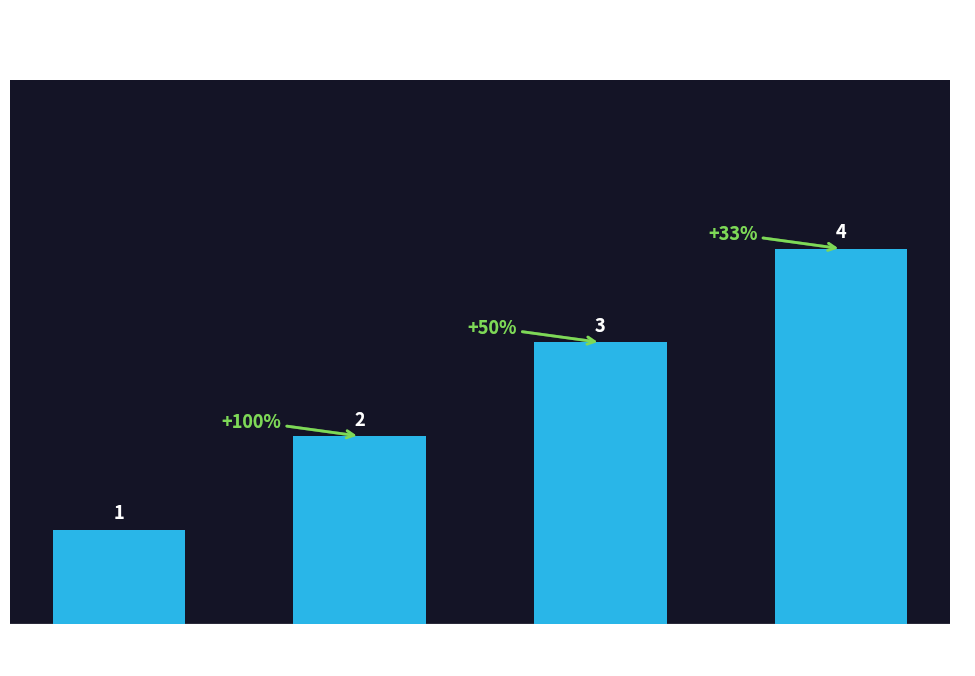

How many data points are less than 3?

2